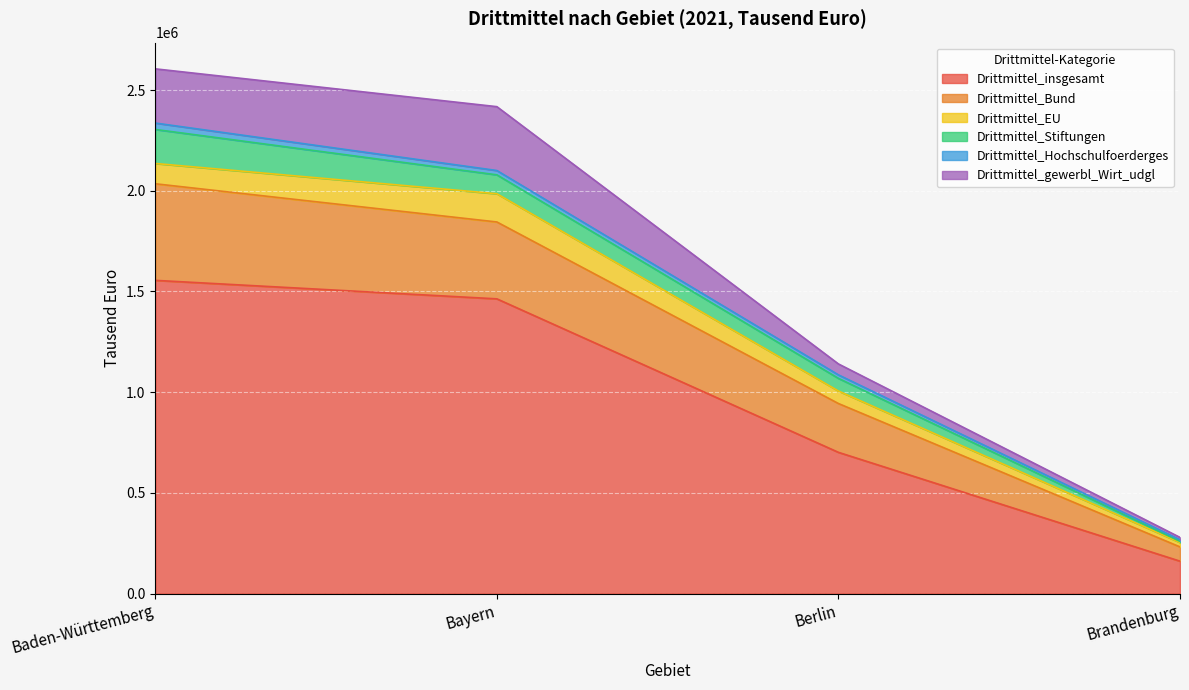

What is the difference between the Drittmittel_EU values at Brandenburg and Baden-Württemberg?

79049